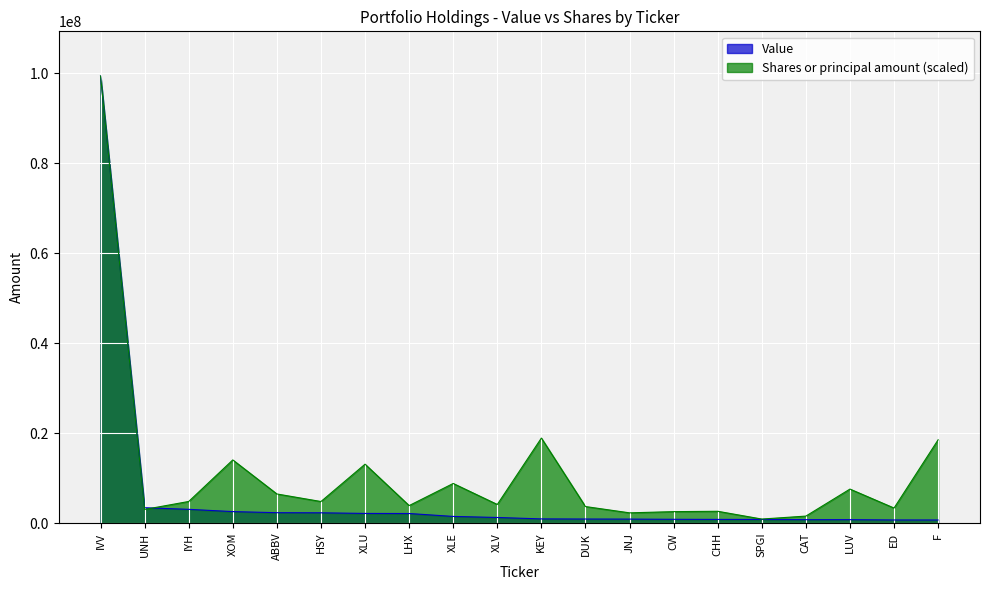

True or false: Value has more than 0 interior local peaks.

False